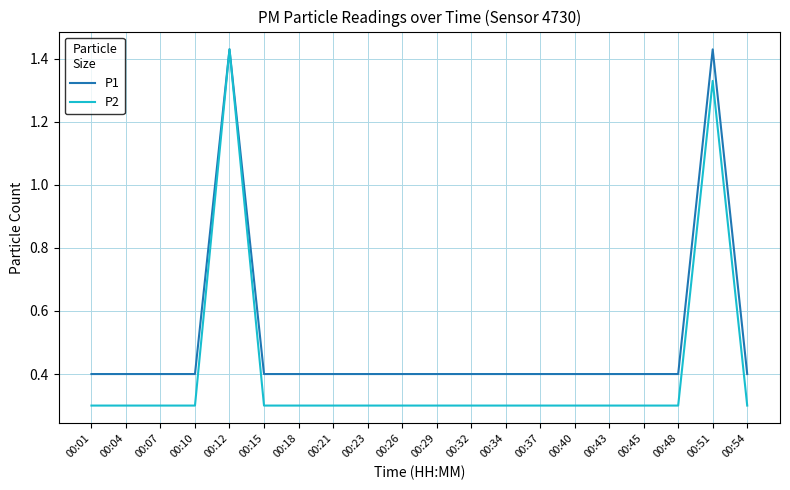

What is the total value across all series at 00:21?

0.7